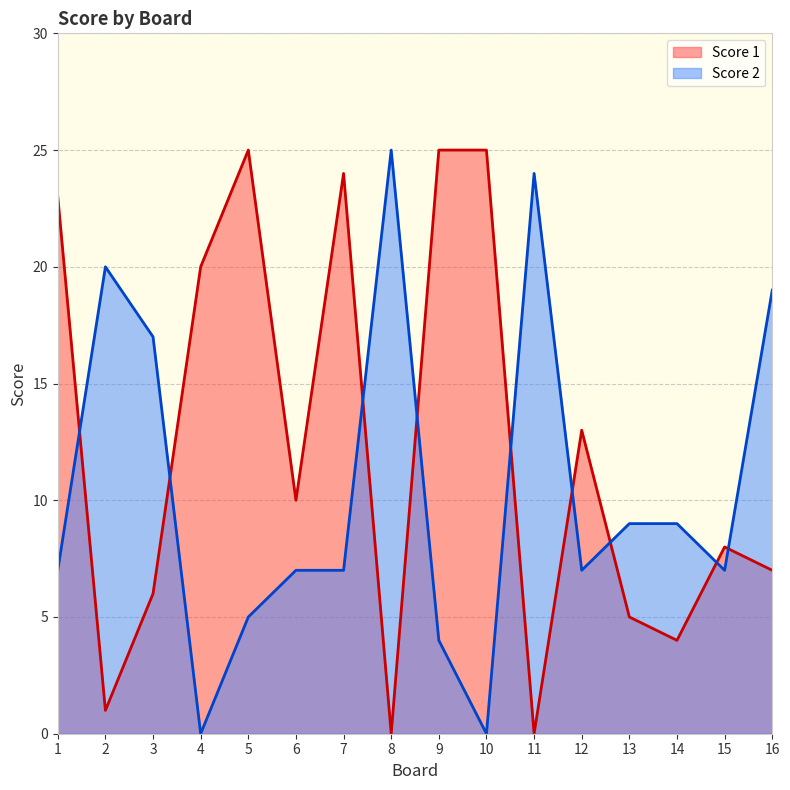

Reading left to right, list all the values displayed in this chart.

Score 1: 23	1	6	20	25	10	24	0	25	25	0	13	5	4	8	7
Score 2: 7	20	17	0	5	7	7	25	4	0	24	7	9	9	7	19